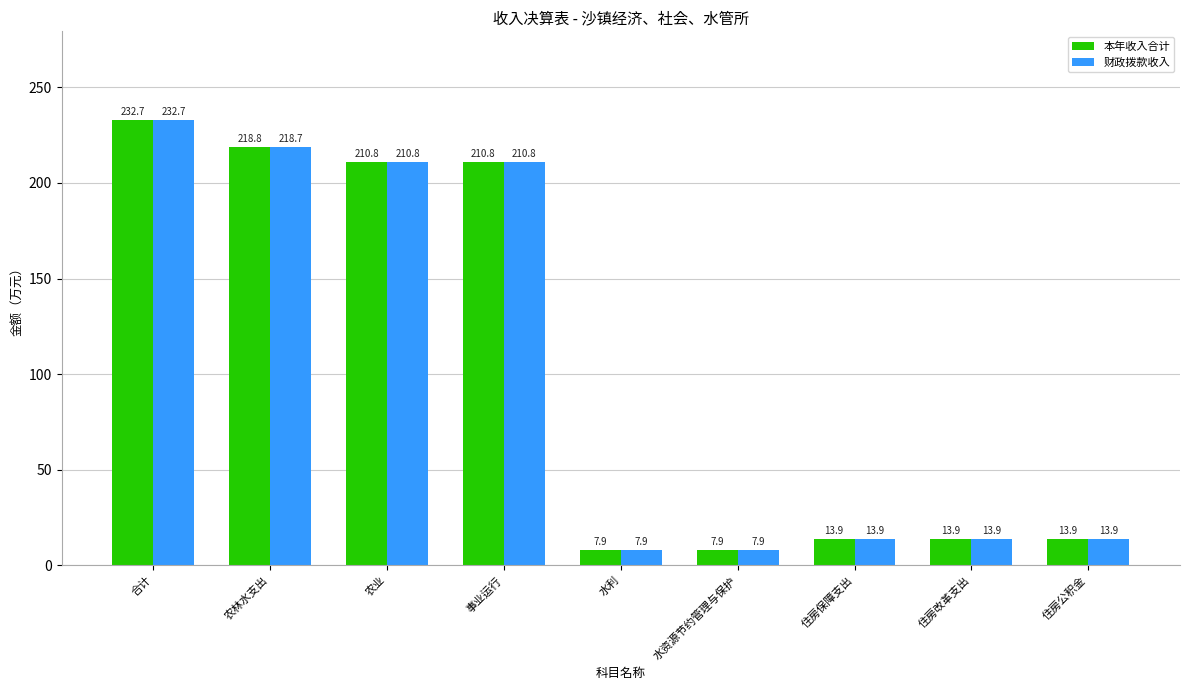

The value of 财政拨款收入 at 水资源节约管理与保护 is 7.9. True or false?

True